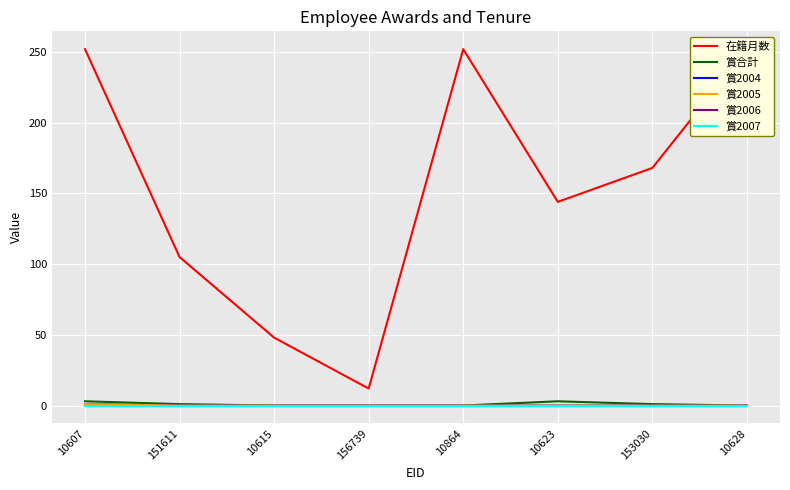

Is it true that 賞2006 equals 0 at 10623?

True